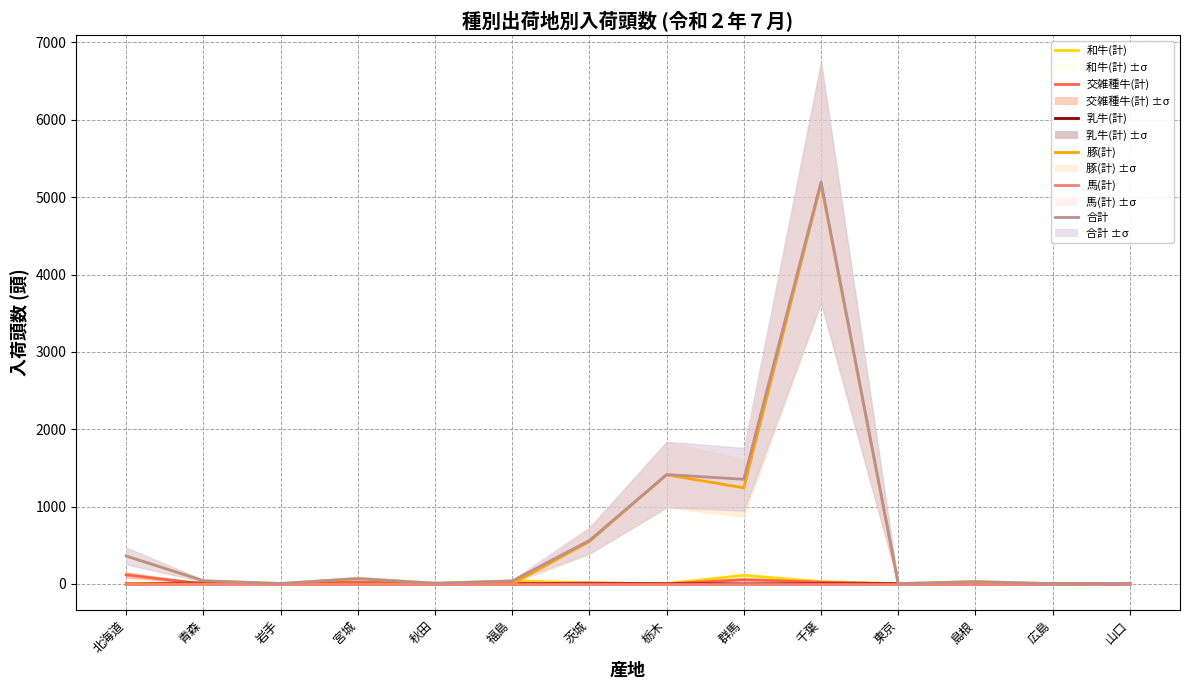

True or false: 乳牛(計) and 合計 intersect in this chart.

False